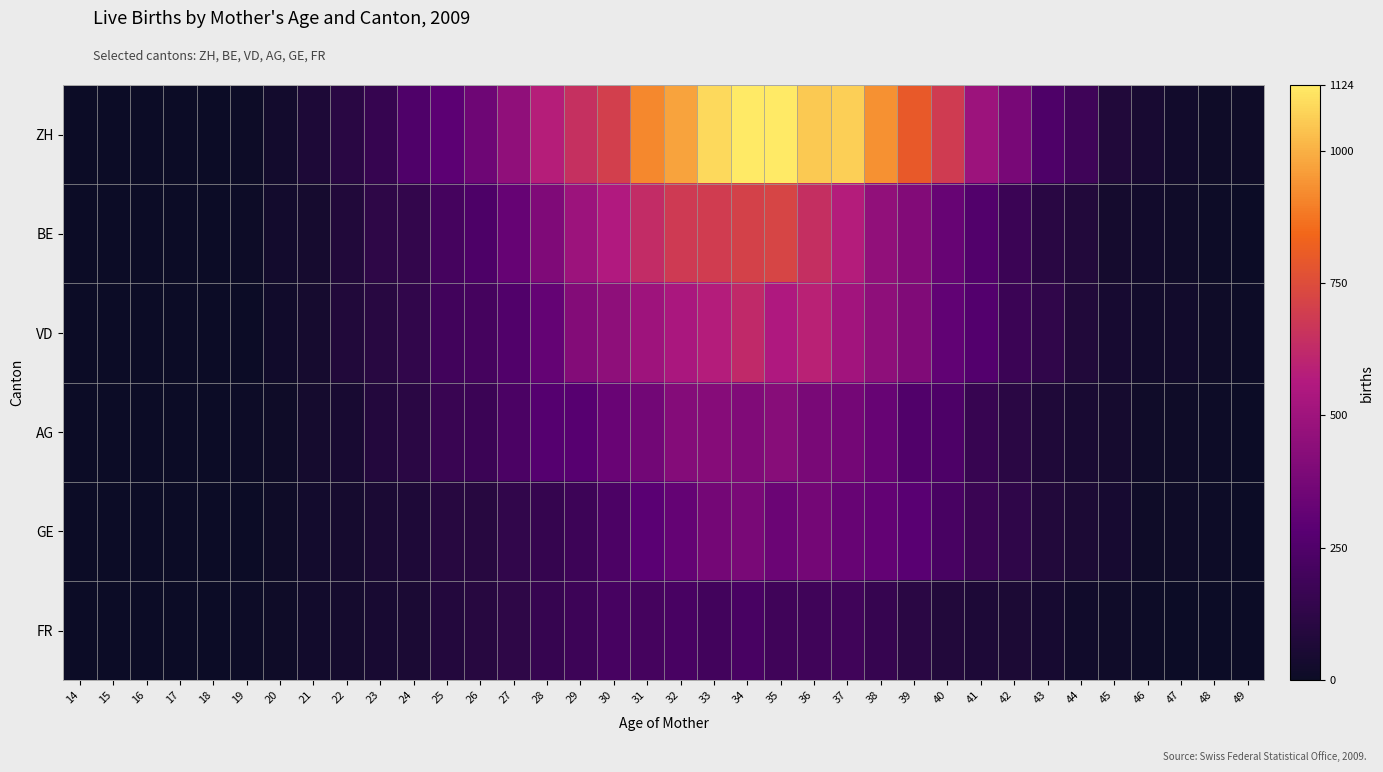

Which series has the largest total across all categories?

ZH